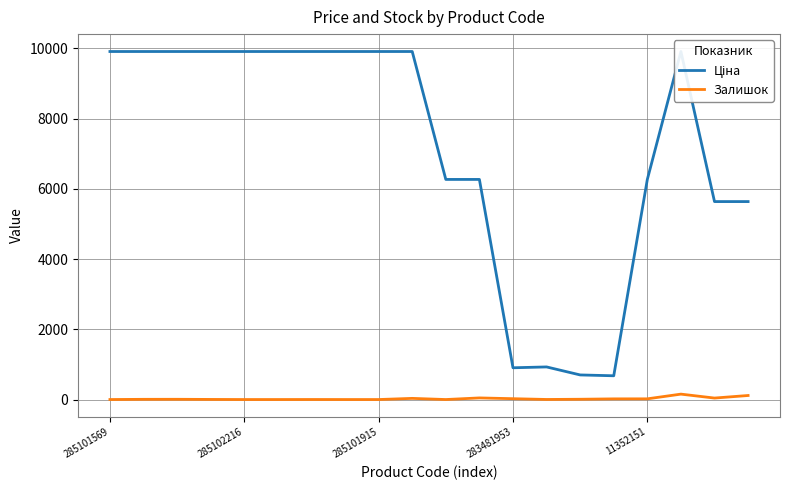

At how many categories does at least one series exceed 2539?

16